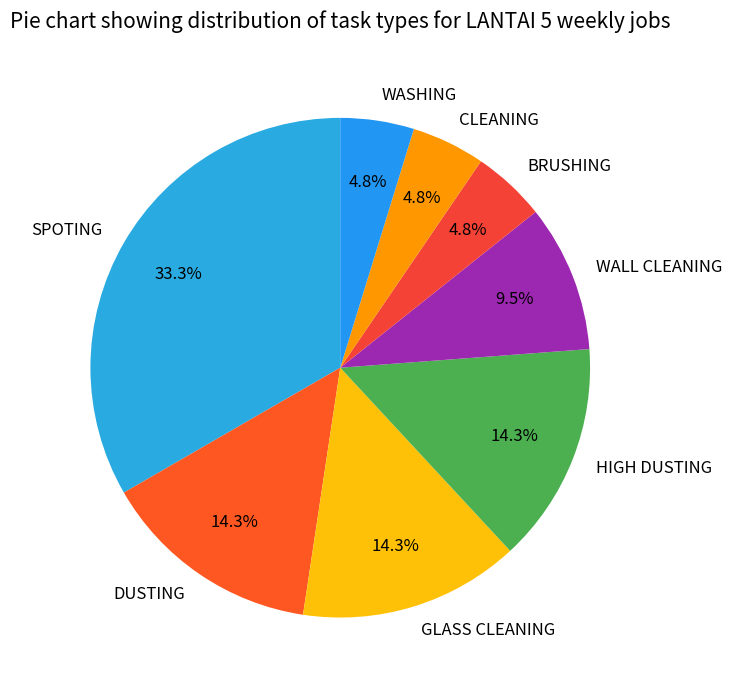

Approximately how many times larger is the value at GLASS CLEANING compared to WALL CLEANING?

1.5